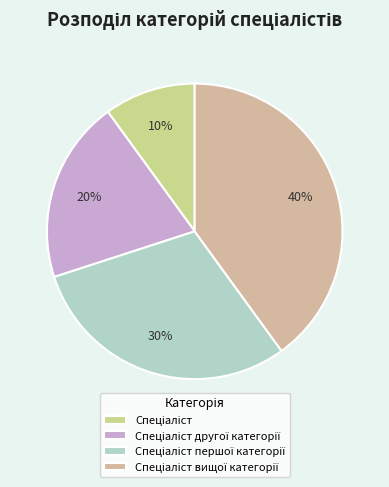

How many segments does this pie chart have?

4